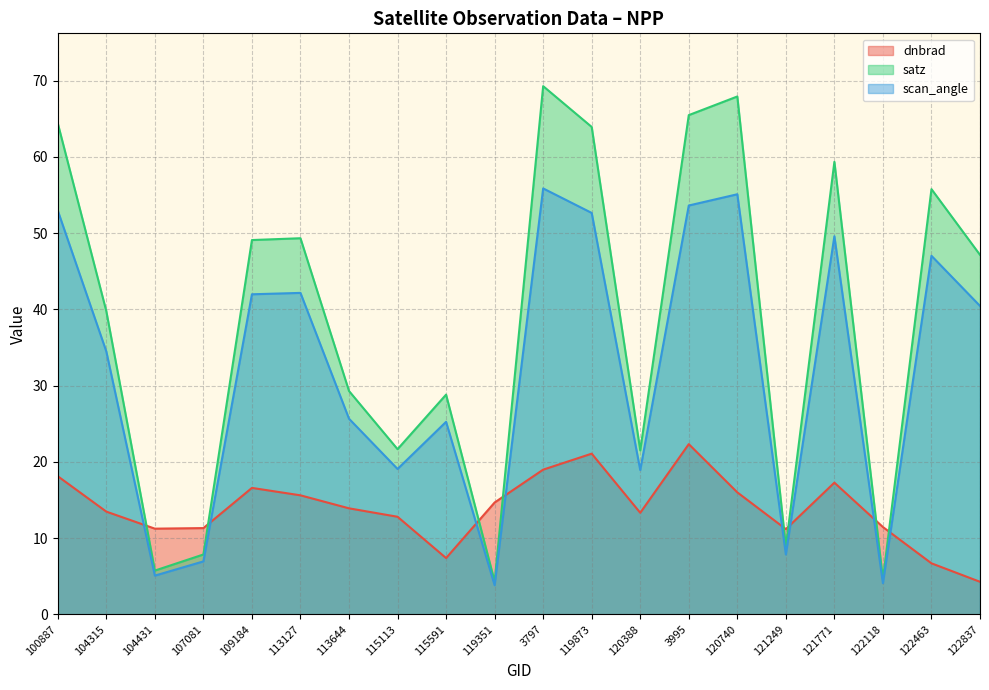

What is the difference between the maximum and second lowest values in the scan_angle series?

51.8